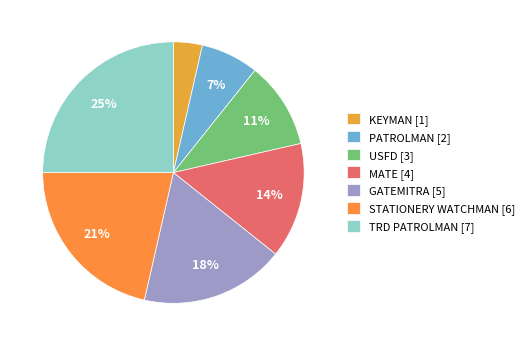

Which slice is the largest?

TRD PATROLMAN